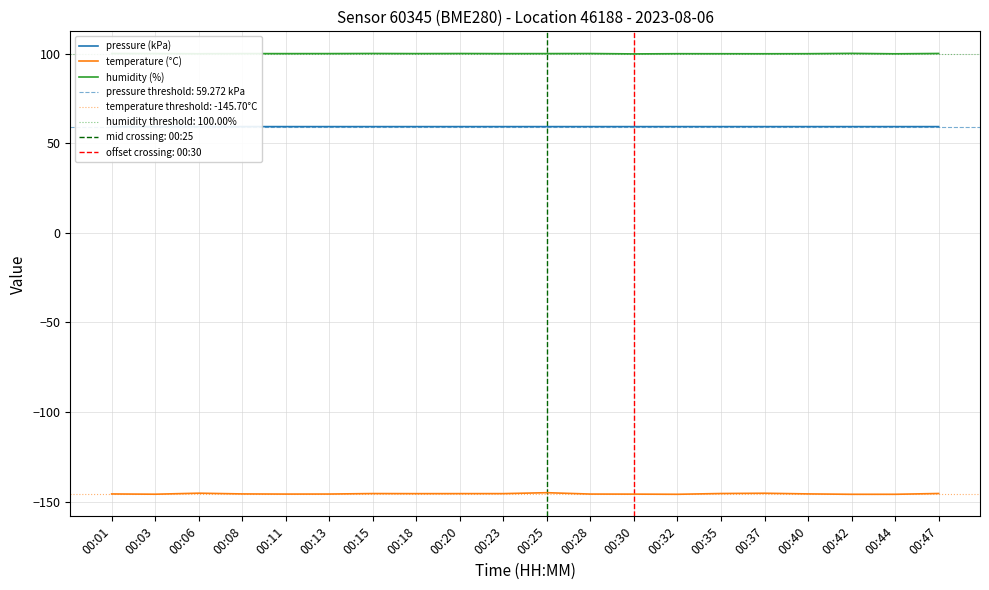

Reading right to left, transcribe all the data shown in this chart.

pressure (kPa): 59.3	59.3	59.3	59.3	59.3	59.3	59.3	59.3	59.3	59.3	59.3	59.3	59.3	59.3	59.3	59.3	59.3	59.3	59.3	59.3
temperature (°C): -145.5	-145.9	-146.0	-145.7	-145.4	-145.5	-145.9	-145.9	-145.8	-145.1	-145.6	-145.6	-145.6	-145.5	-145.8	-145.8	-145.7	-145.3	-145.9	-145.8
humidity (%): 100.1	99.9	100.1	100.0	99.9	100.0	100.0	99.9	100.1	100.0	100.0	100.1	100.0	100.1	100.0	100.0	100.0	99.9	100.1	100.1